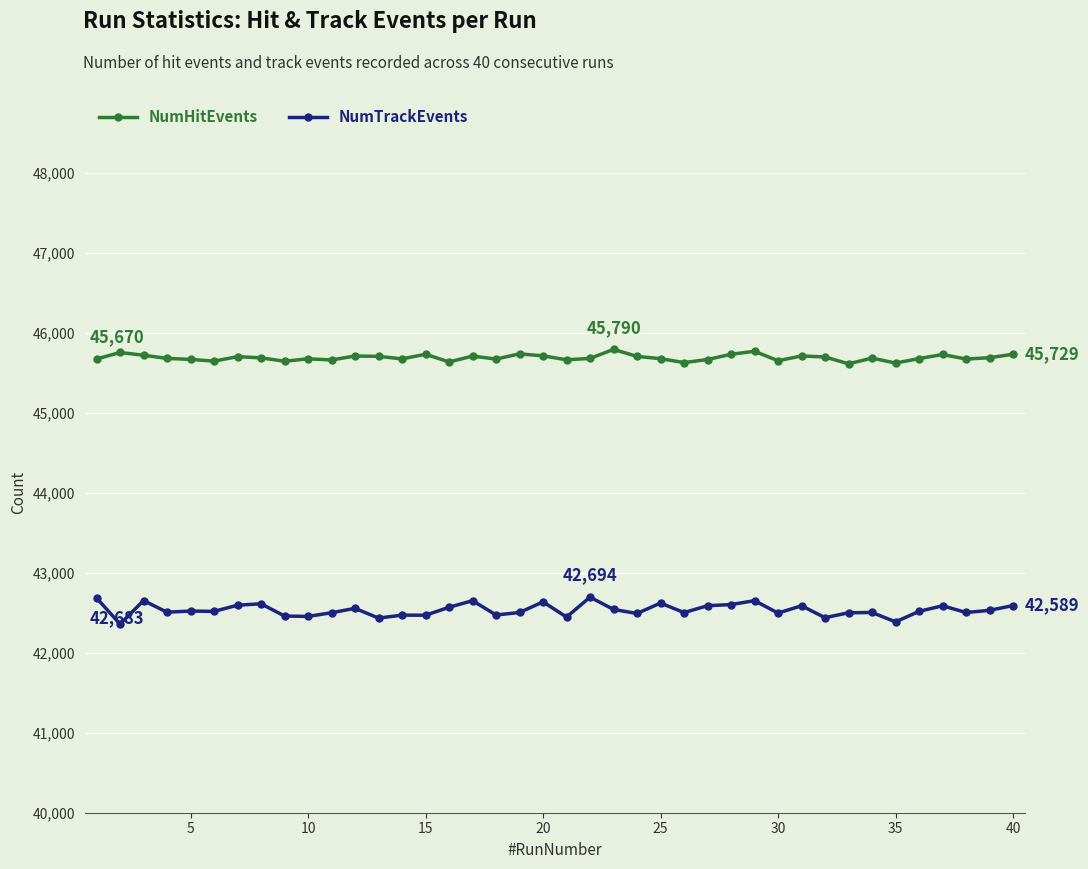

Rank the series by their maximum value, from lowest to highest.

NumTrackEvents, NumHitEvents